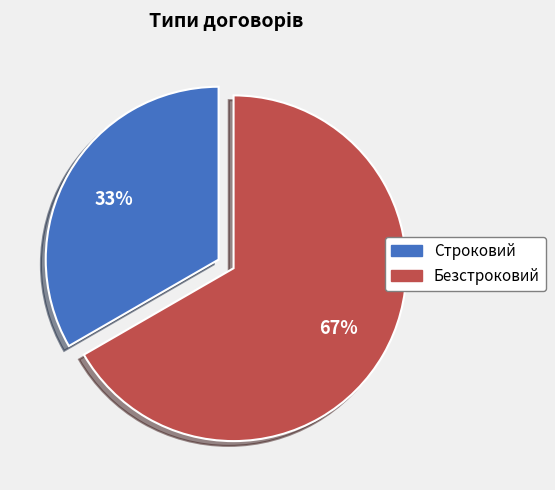

Do Безстроковий and Строковий together represent more than half of the pie?

Yes